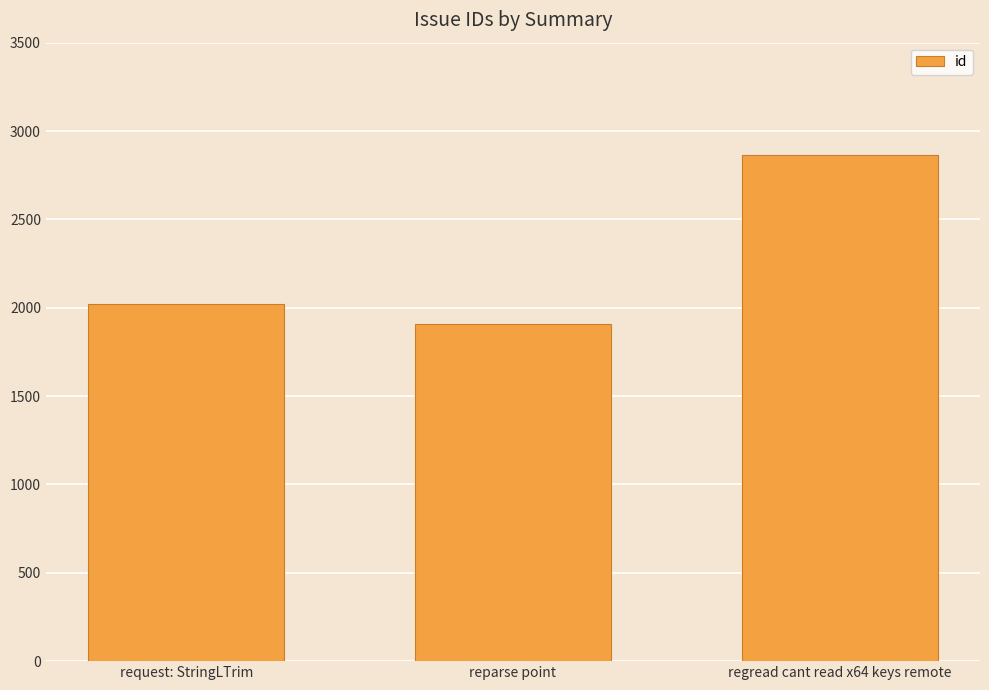

Rank the categories by value from highest to lowest.

regread cant read x64 keys remote, request: StringLTrim, reparse point